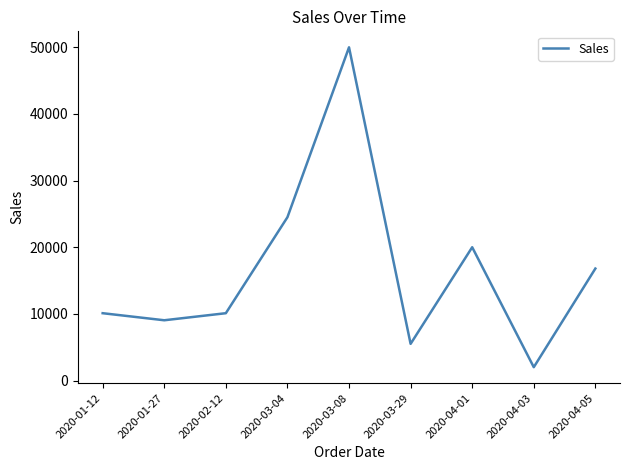

What is the smallest value displayed?

2000